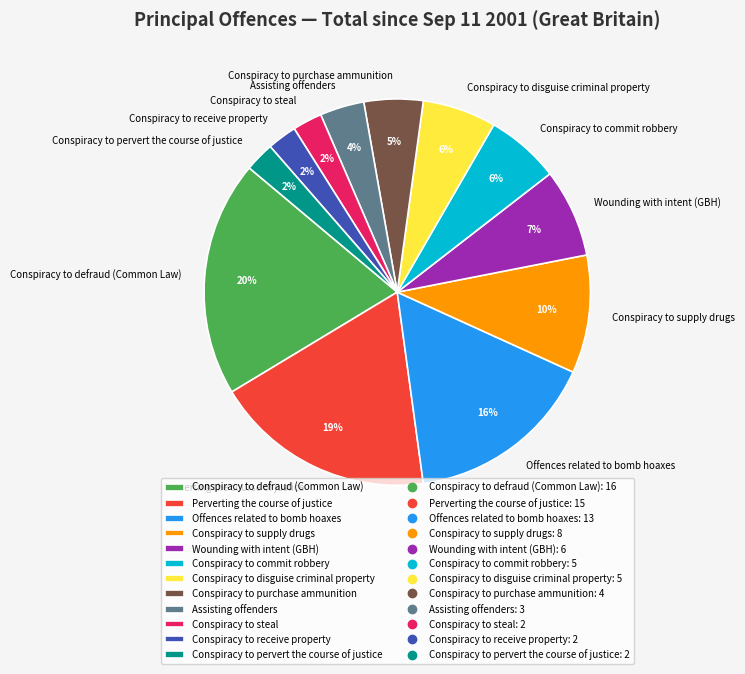

Is there a majority slice in this chart?

No